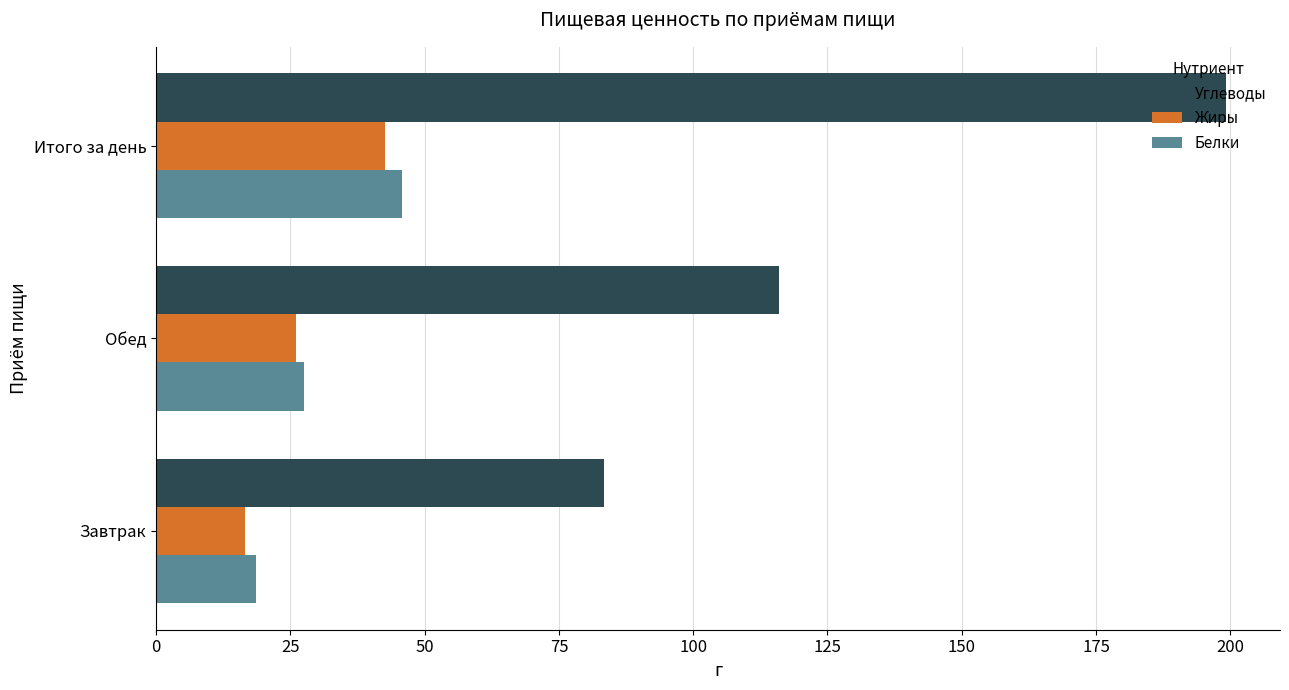

Between Завтрак and Обед, which series saw the biggest shift?

Углеводы